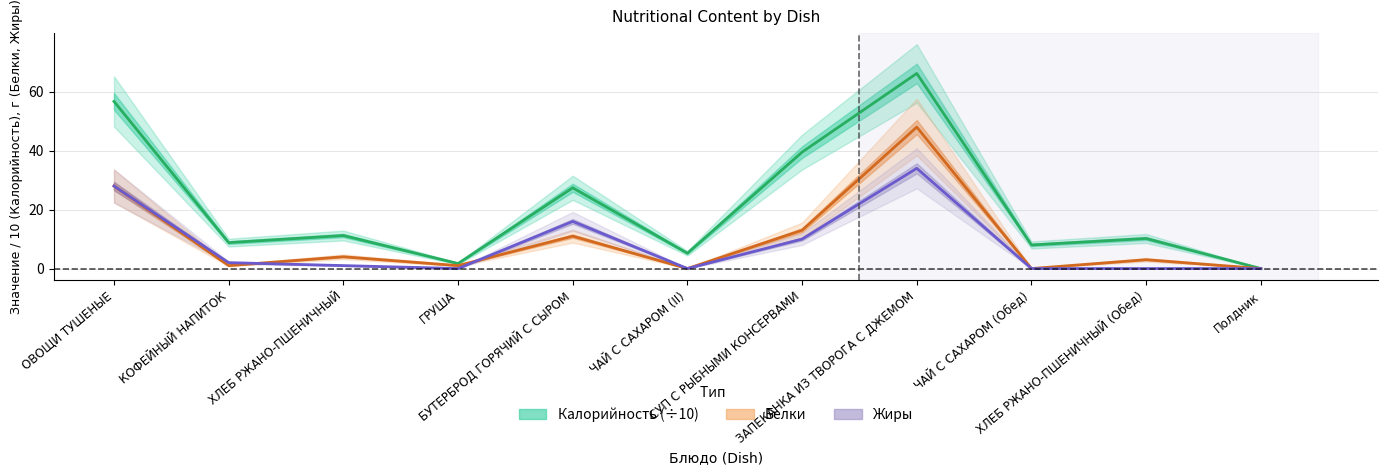

Reading left to right, list all the values displayed in this chart.

Калорийность: ОВОЩИ ТУШЕНЫЕ=56.7	КОФЕЙНЫЙ НАПИТОК=8.8	ХЛЕБ РЖАНО-ПШЕНИЧНЫЙ=11.2	ГРУША=1.7	БУТЕРБРОД ГОРЯЧИЙ С СЫРОМ=27.4	ЧАЙ С САХАРОМ (II)=5.2	СУП С РЫБНЫМИ КОНСЕРВАМИ=39.5	ЗАПЕКАНКА ИЗ ТВОРОГА С ДЖЕМОМ=66.2	ЧАЙ С САХАРОМ (Обед)=8.0	ХЛЕБ РЖАНО-ПШЕНИЧНЫЙ (Обед)=10.2	Полдник=0.0
Белки: ОВОЩИ ТУШЕНЫЕ=28.0	КОФЕЙНЫЙ НАПИТОК=1.0	ХЛЕБ РЖАНО-ПШЕНИЧНЫЙ=4.0	ГРУША=1.0	БУТЕРБРОД ГОРЯЧИЙ С СЫРОМ=11.0	ЧАЙ С САХАРОМ (II)=0.0	СУП С РЫБНЫМИ КОНСЕРВАМИ=13.0	ЗАПЕКАНКА ИЗ ТВОРОГА С ДЖЕМОМ=48.0	ЧАЙ С САХАРОМ (Обед)=0.0	ХЛЕБ РЖАНО-ПШЕНИЧНЫЙ (Обед)=3.0	Полдник=0.0
Жиры: ОВОЩИ ТУШЕНЫЕ=28.0	КОФЕЙНЫЙ НАПИТОК=2.0	ХЛЕБ РЖАНО-ПШЕНИЧНЫЙ=1.0	ГРУША=0.0	БУТЕРБРОД ГОРЯЧИЙ С СЫРОМ=16.0	ЧАЙ С САХАРОМ (II)=0.0	СУП С РЫБНЫМИ КОНСЕРВАМИ=10.0	ЗАПЕКАНКА ИЗ ТВОРОГА С ДЖЕМОМ=34.0	ЧАЙ С САХАРОМ (Обед)=0.0	ХЛЕБ РЖАНО-ПШЕНИЧНЫЙ (Обед)=0.0	Полдник=0.0